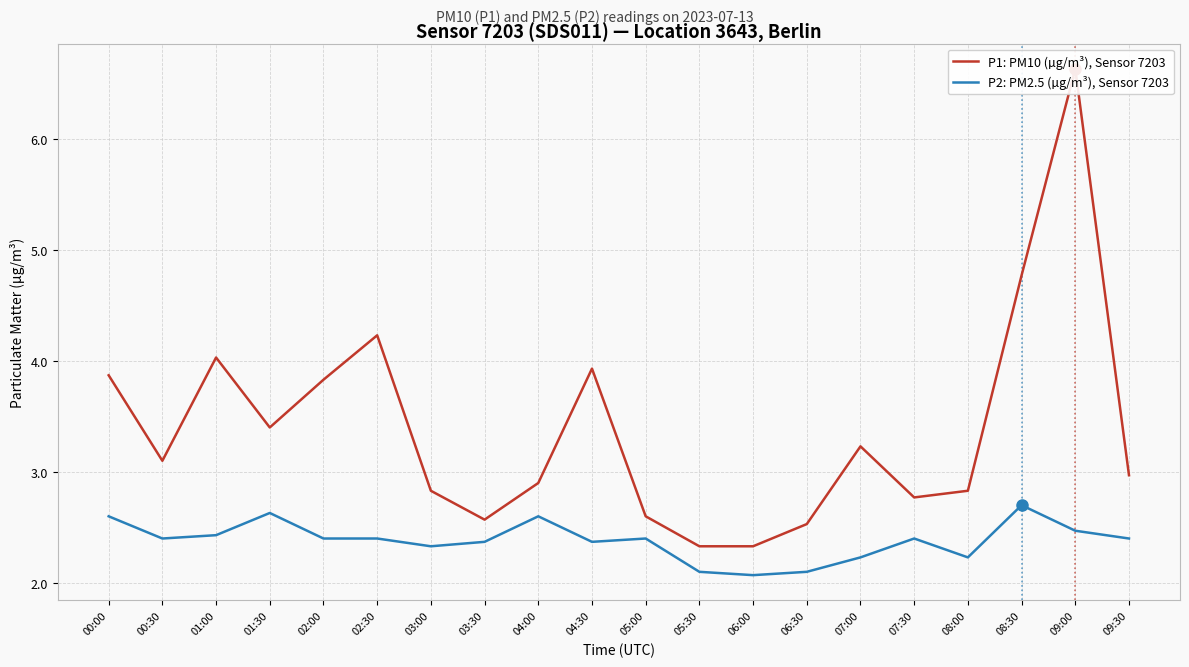

Does the chart have visible grid lines?

Yes